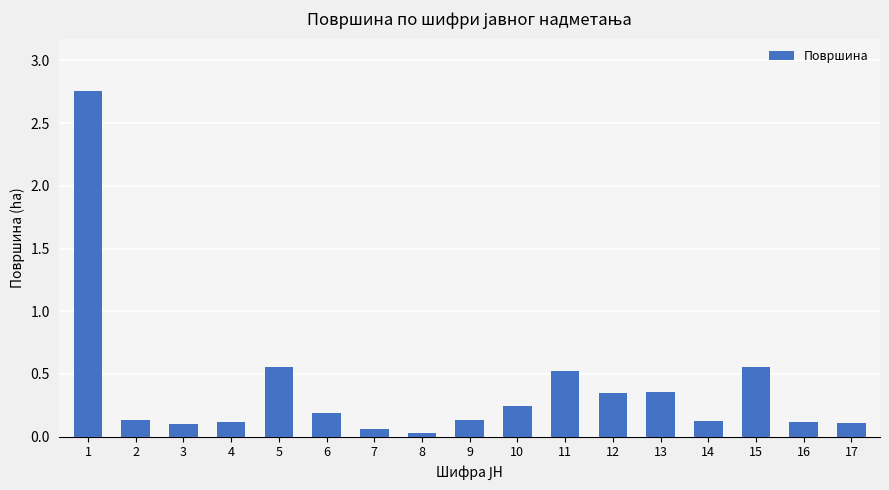

Which label corresponds to the smallest value in the chart?

8